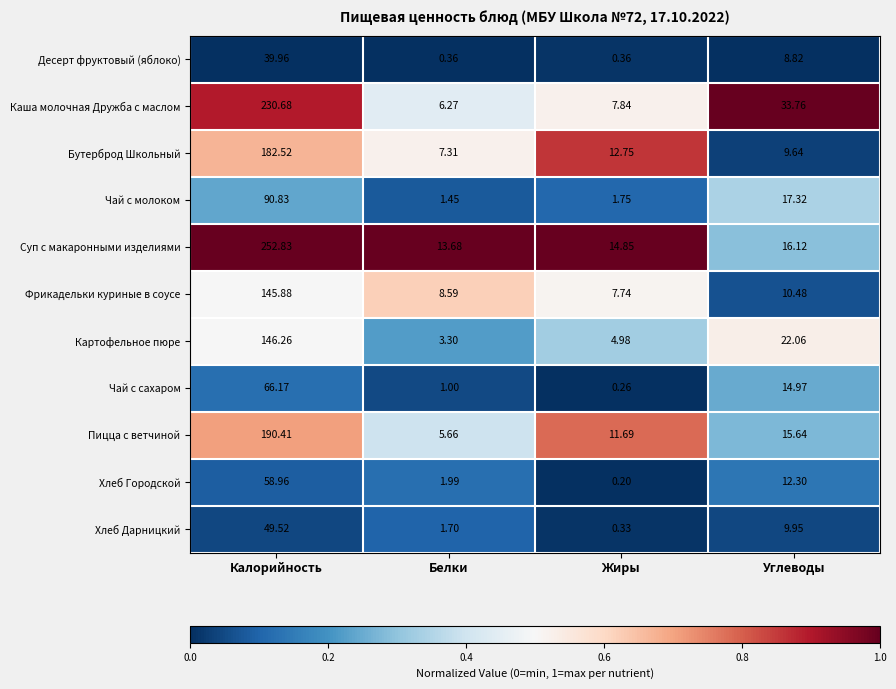

At which category is the sum across all series the highest?

Калорийность